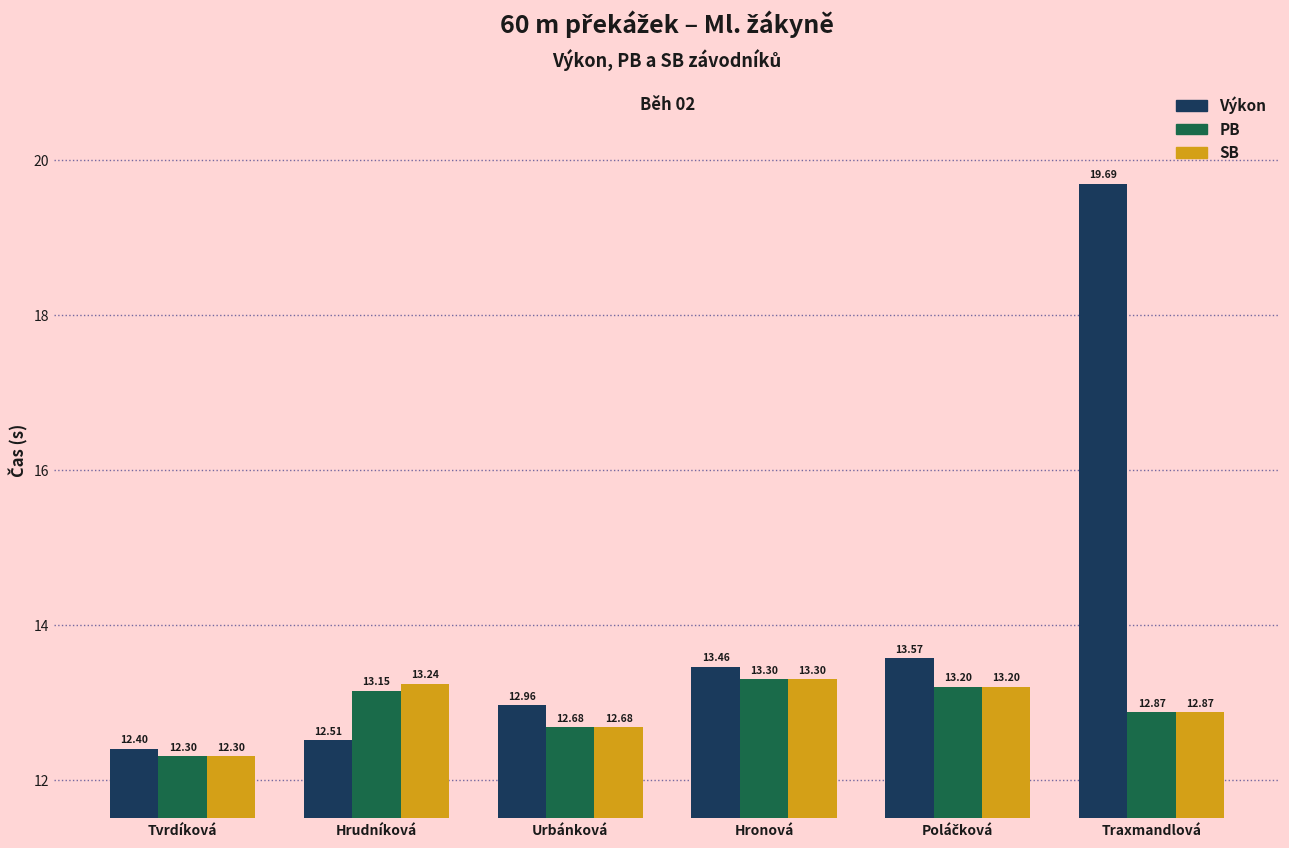

Reading left to right, transcribe all the data shown in this chart.

Výkon: 12.4	12.5	13.0	13.5	13.6	19.7
PB: 12.3	13.2	12.7	13.3	13.2	12.9
SB: 12.3	13.2	12.7	13.3	13.2	12.9